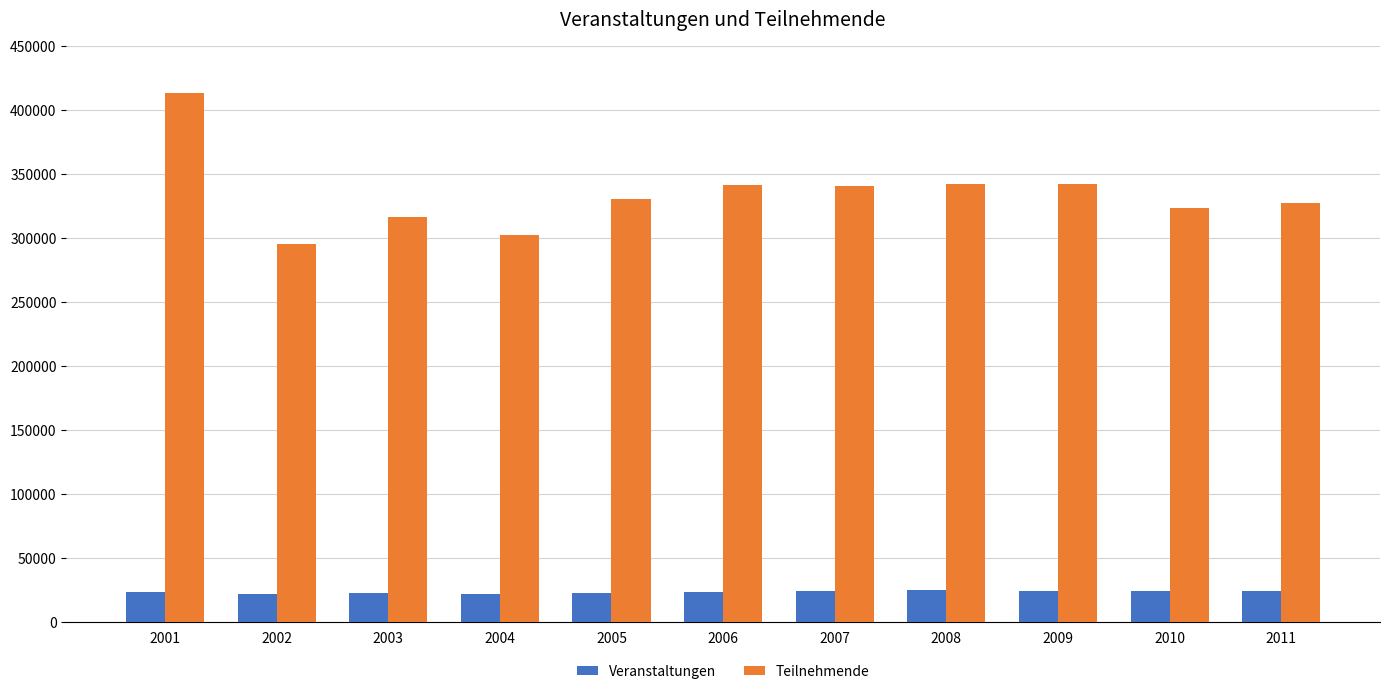

Is it true that Veranstaltungen equals 23154 at 2001?

True